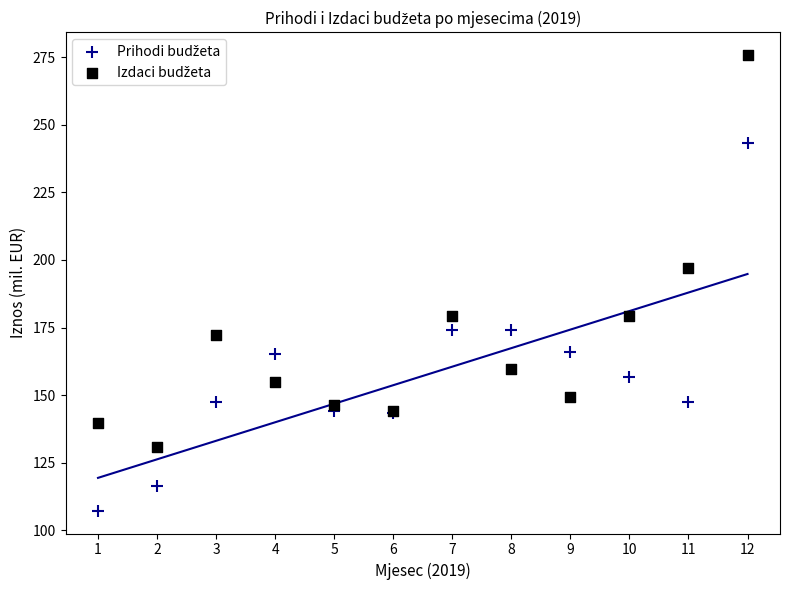

What is the X range (max minus min) for the scatter plot?

11.0